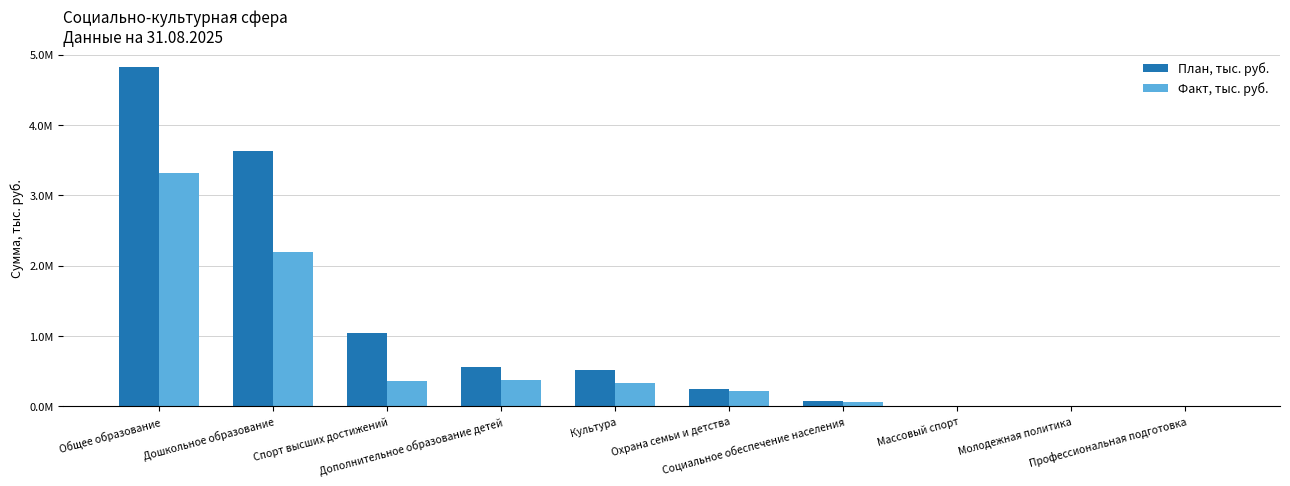

At which category is the sum across all series the highest?

Общее образование